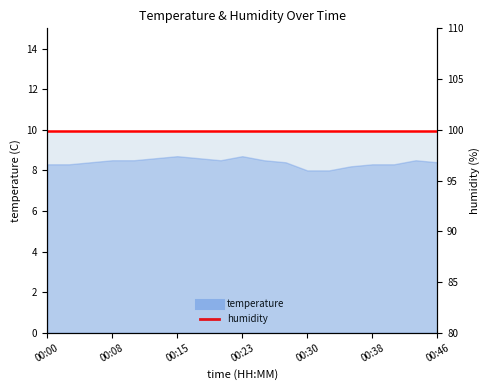

How many values are between 8 and 9?

19